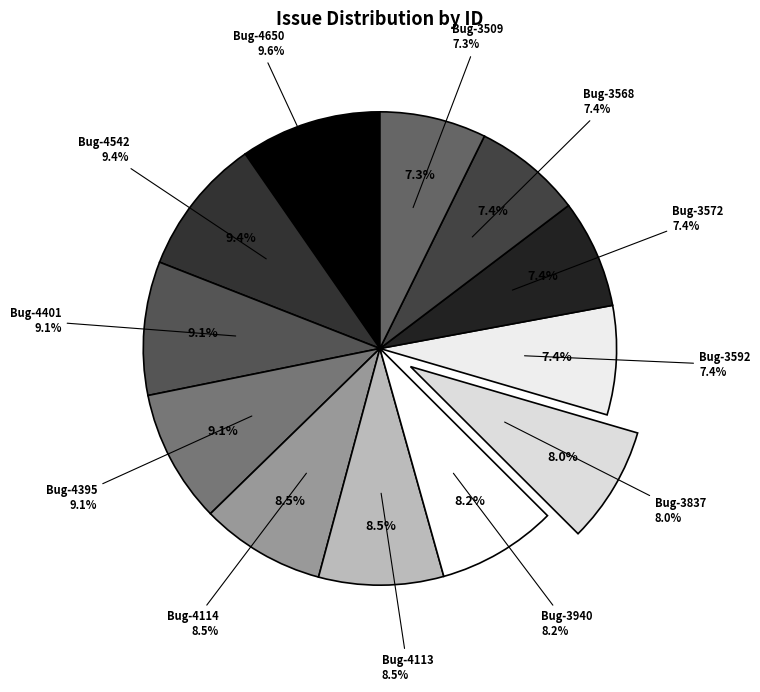

The 4395 slice represents 9% of the pie. True or false?

True